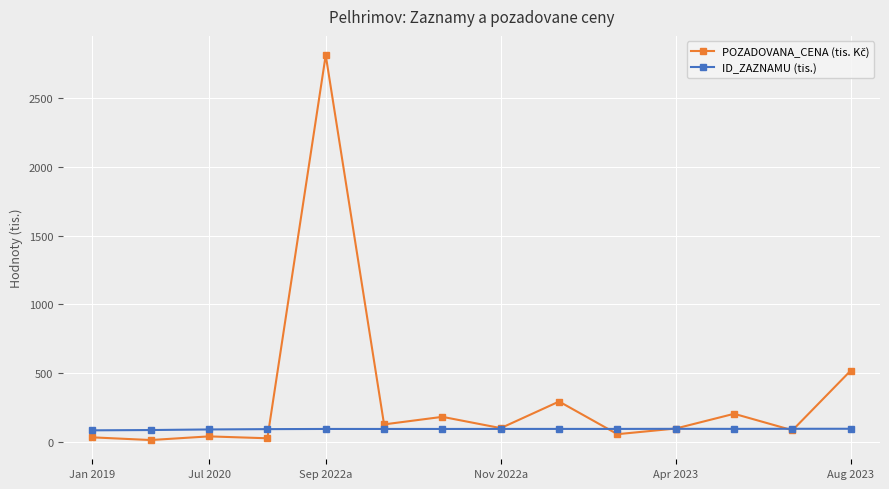

What is the minimum value for ID_ZAZNAMU (tis.)?

86.9